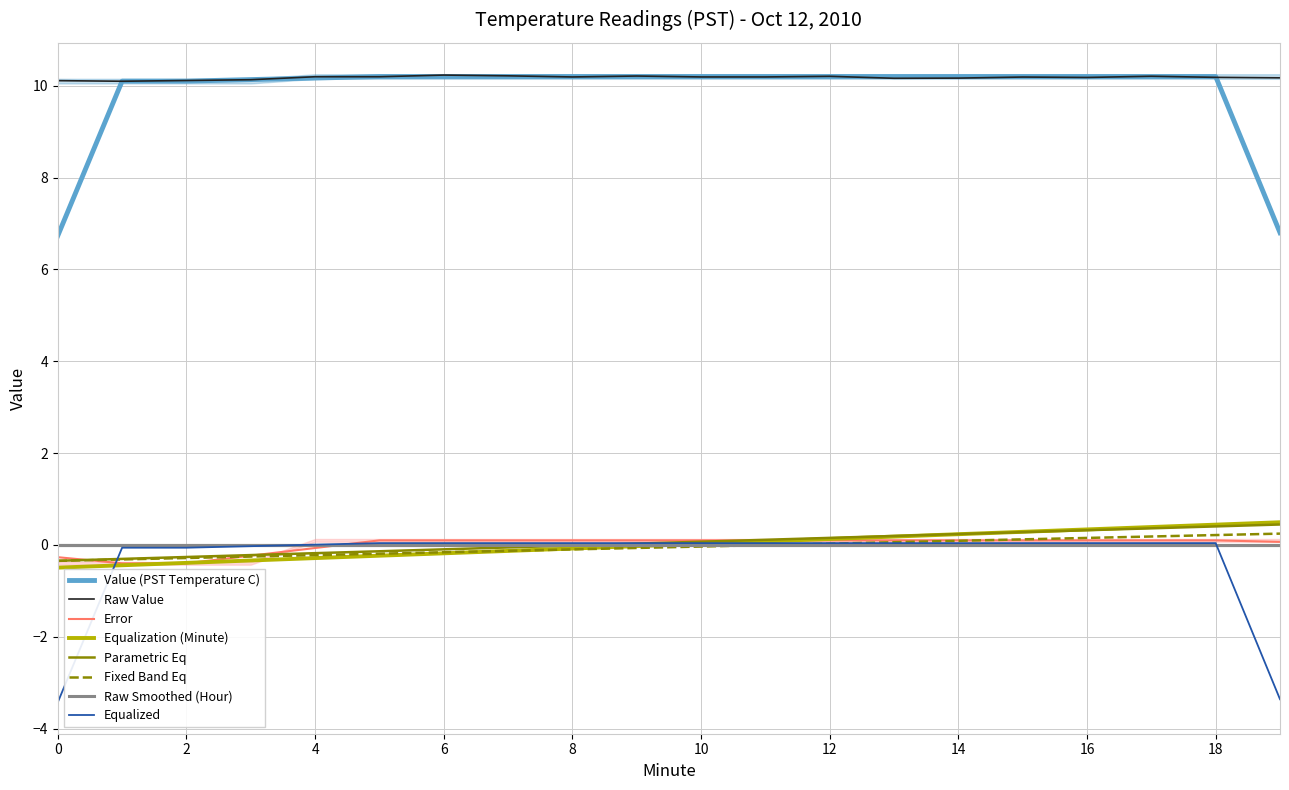

The value of Value (PST Temperature C) at 12 is 10.2. True or false?

True